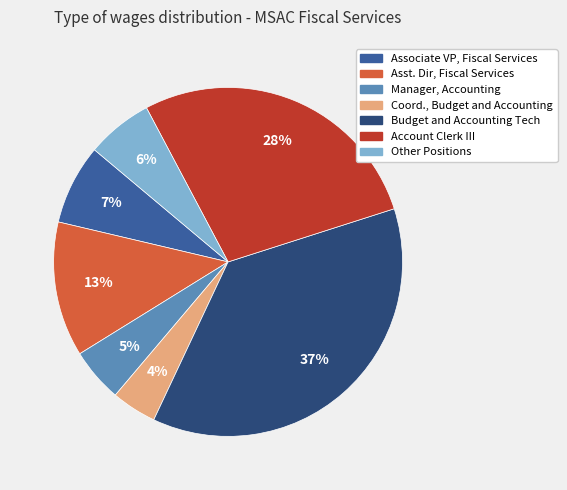

Count the number of slices in the pie.

7